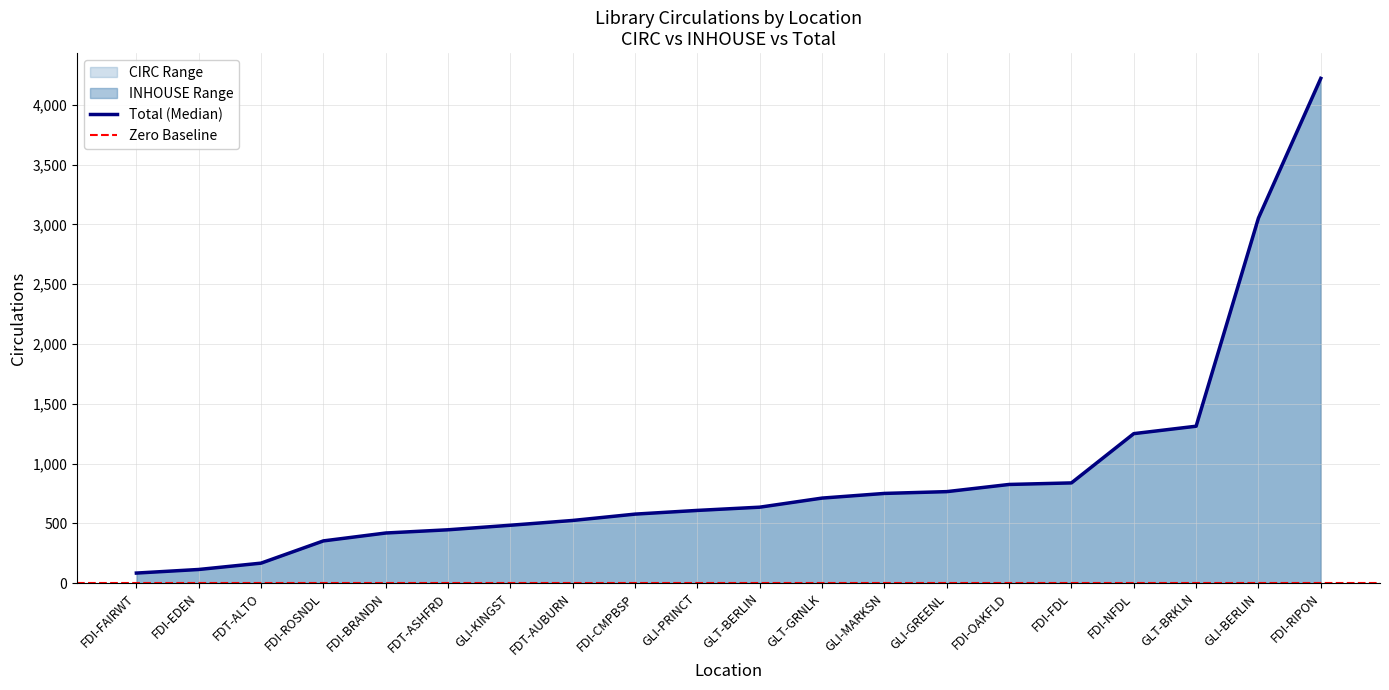

What is the difference between the maximum and second lowest values in the CIRC series?

4099